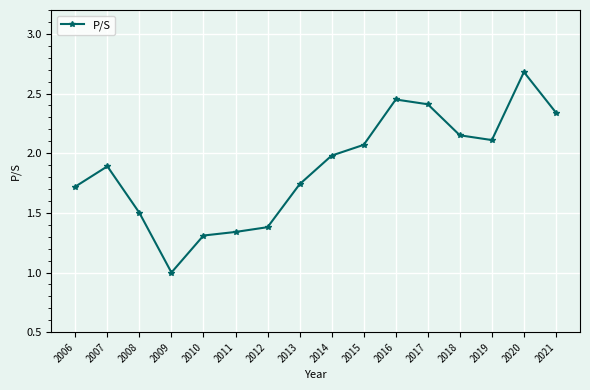

Is this an area chart (filled region under the line)?

No